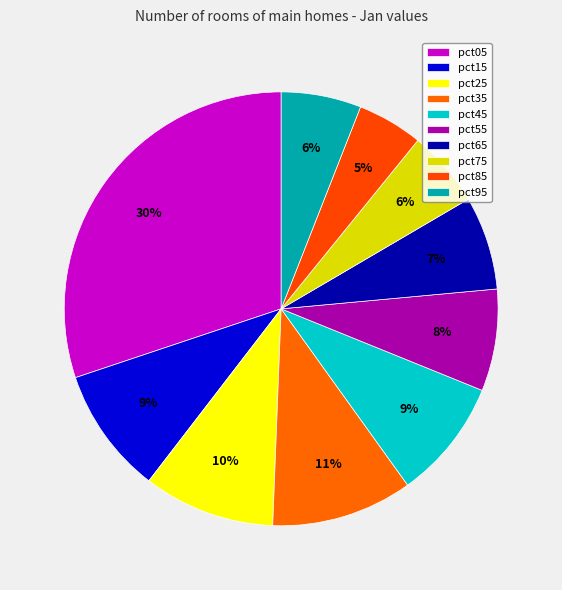

To the nearest percent, what is the difference between the largest and smallest slice percentages?

25%